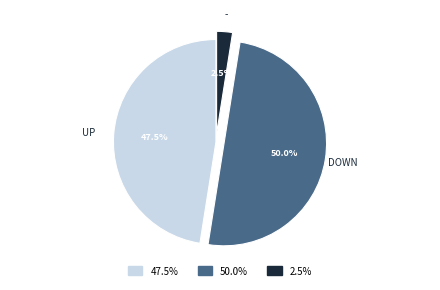

Count the number of slices in the pie.

3